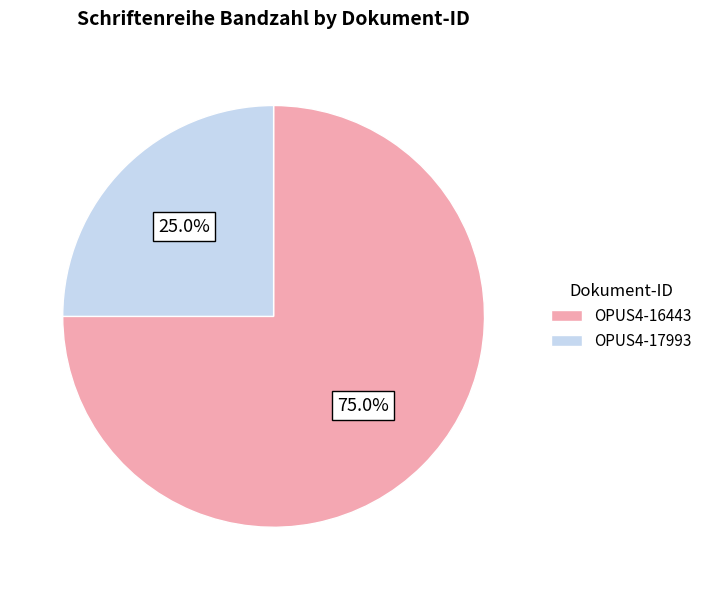

Between OPUS4-17993 and OPUS4-16443, which is larger?

OPUS4-16443